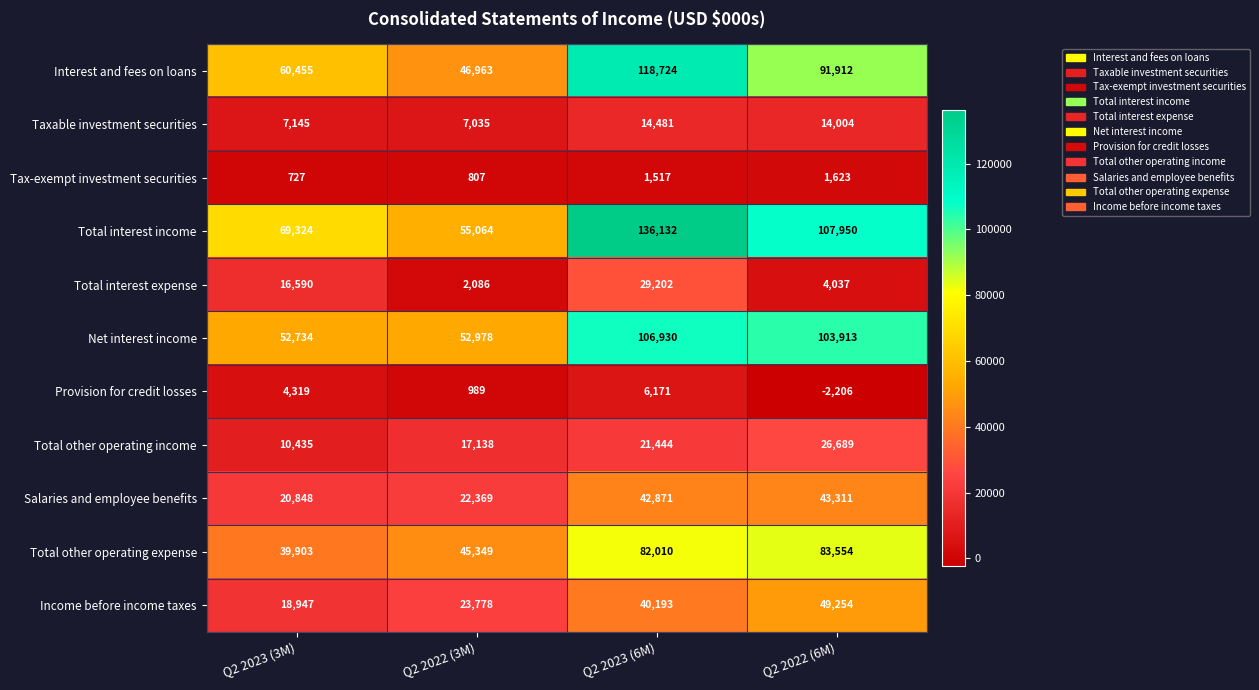

Which series has the largest range (max minus min)?

Total interest income